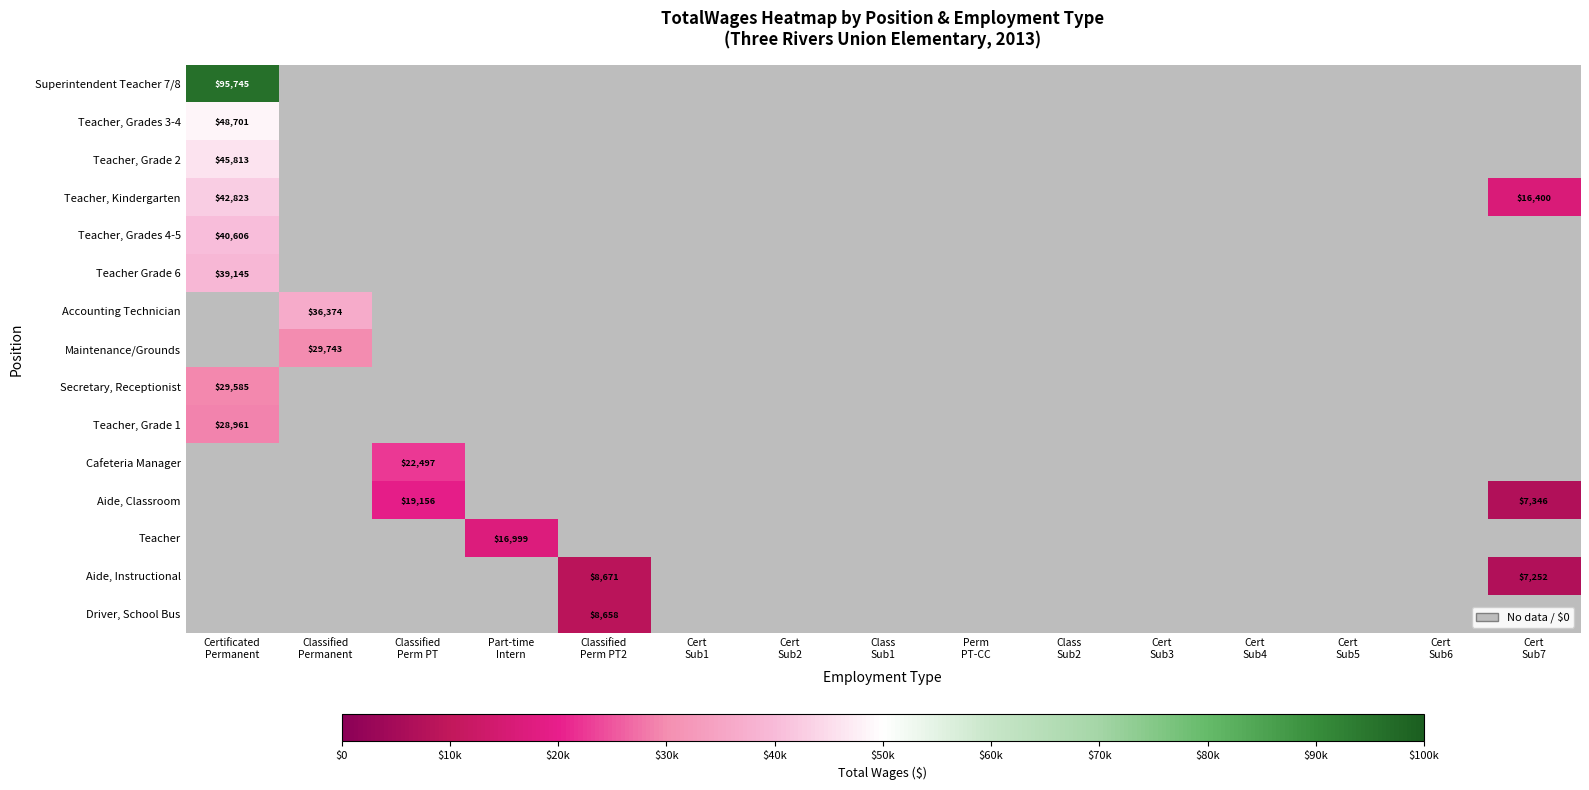

At how many categories does at least one series exceed 78148?

1